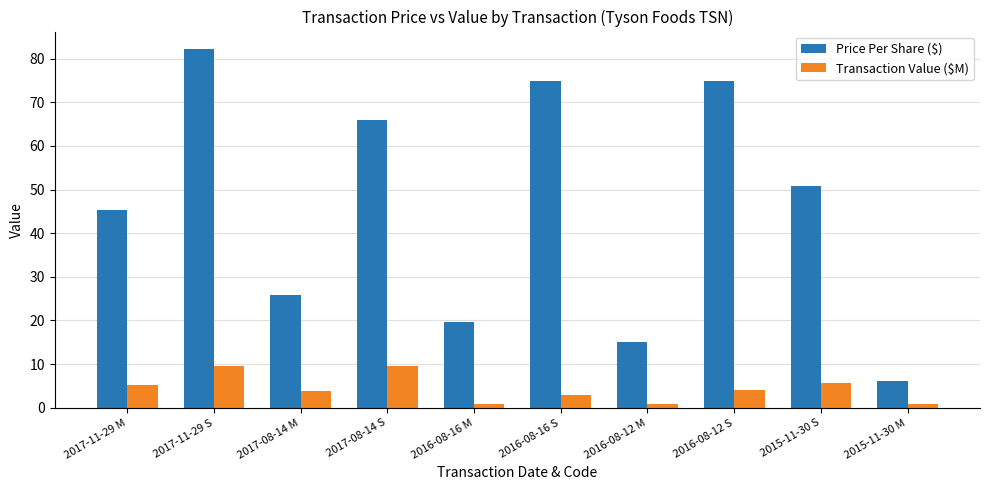

Which series changed the most between 2016-08-12 M and 2015-11-30 M?

Price Per Share ($)